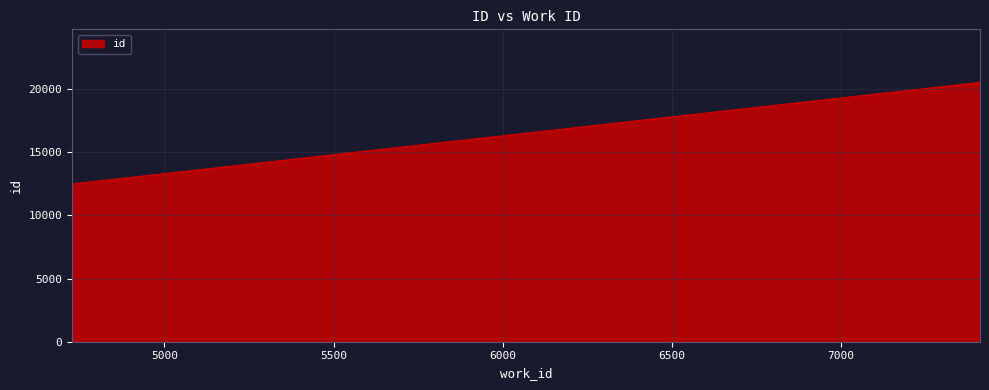

True or false: the data has more than 1 interior local peaks.

False